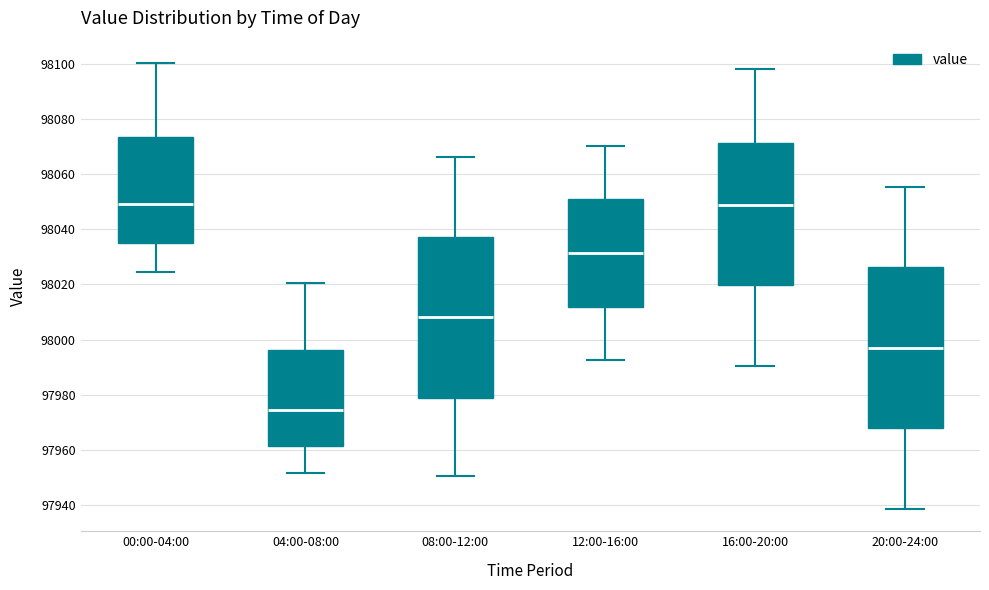

Reading left to right, transcribe this box plot: for each box, give where its median line is, the range the box spans, and where its two whiskers end, as read against the y-axis. The values are not printed on the chart, so give them approximately, as read against the axis.

00:00-04:00: median 98050, box 98036 to 98074, whiskers 98024 to 98100
04:00-08:00: median 97974, box 97962 to 97996, whiskers 97952 to 98020
08:00-12:00: median 98008, box 97978 to 98038, whiskers 97950 to 98066
12:00-16:00: median 98032, box 98012 to 98052, whiskers 97992 to 98070
16:00-20:00: median 98050, box 98020 to 98072, whiskers 97990 to 98098
20:00-24:00: median 97998, box 97968 to 98026, whiskers 97938 to 98056